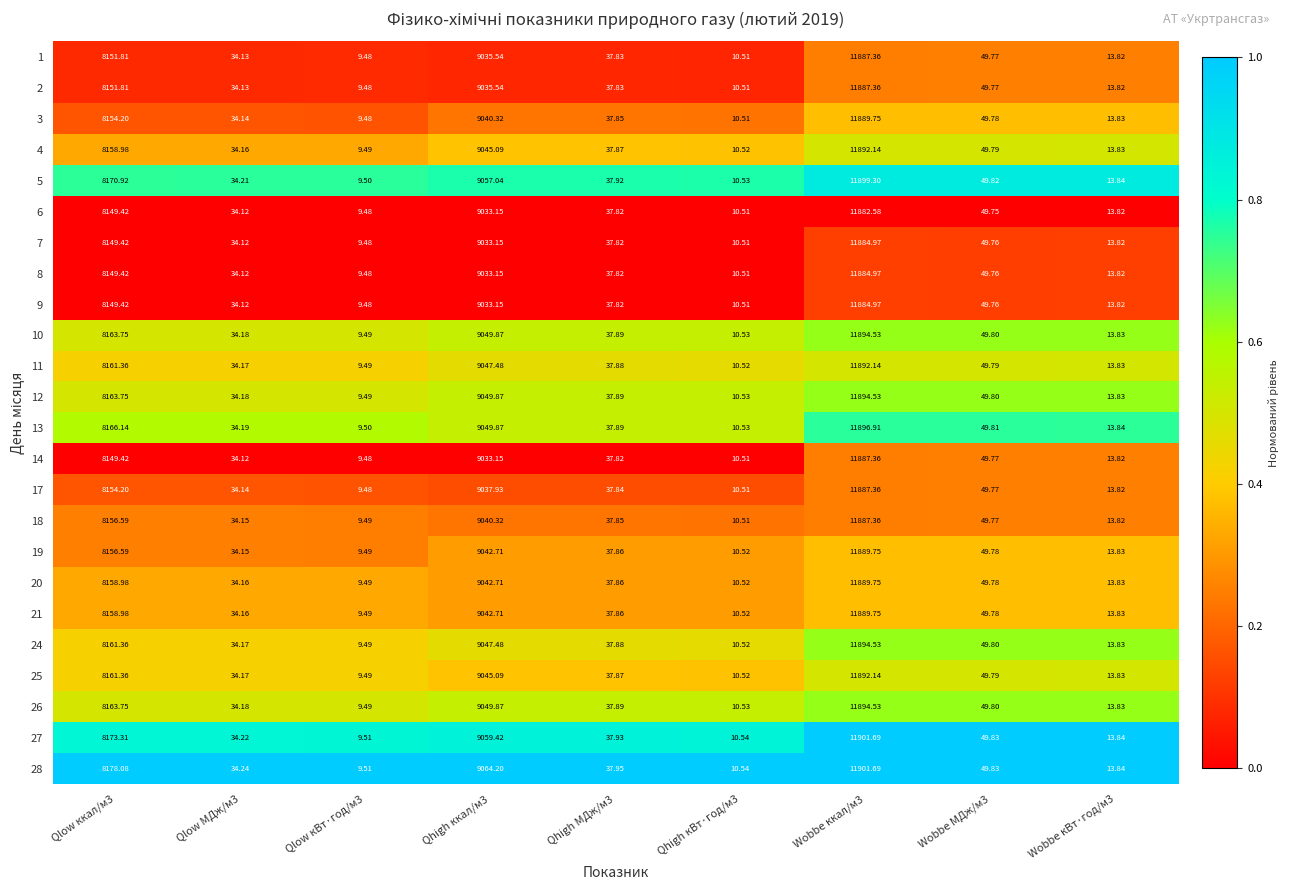

Which series has the largest total across all categories?

28